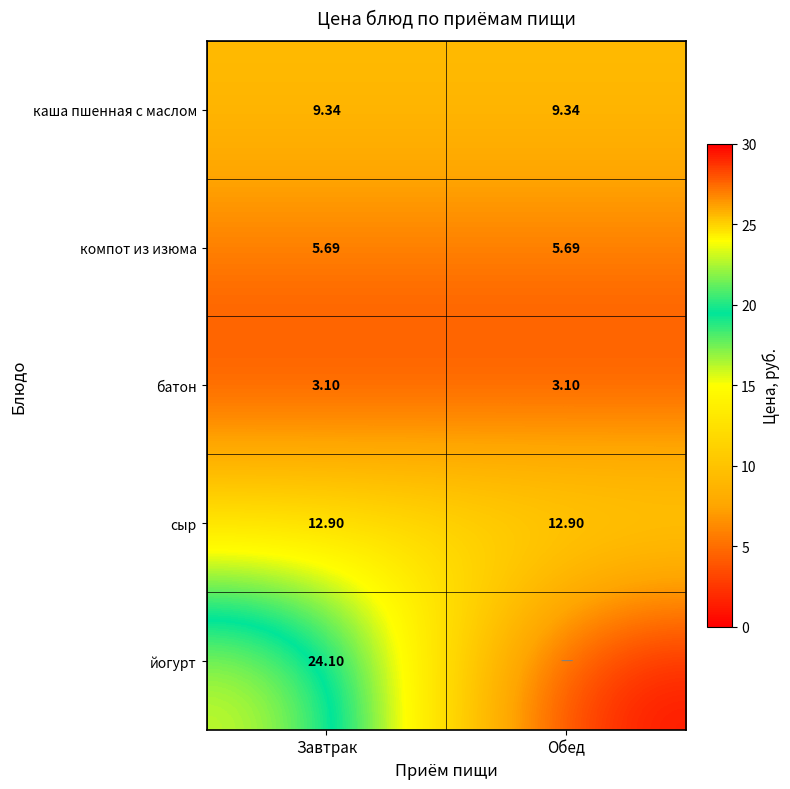

What is the average value of the компот из изюма series?

5.7